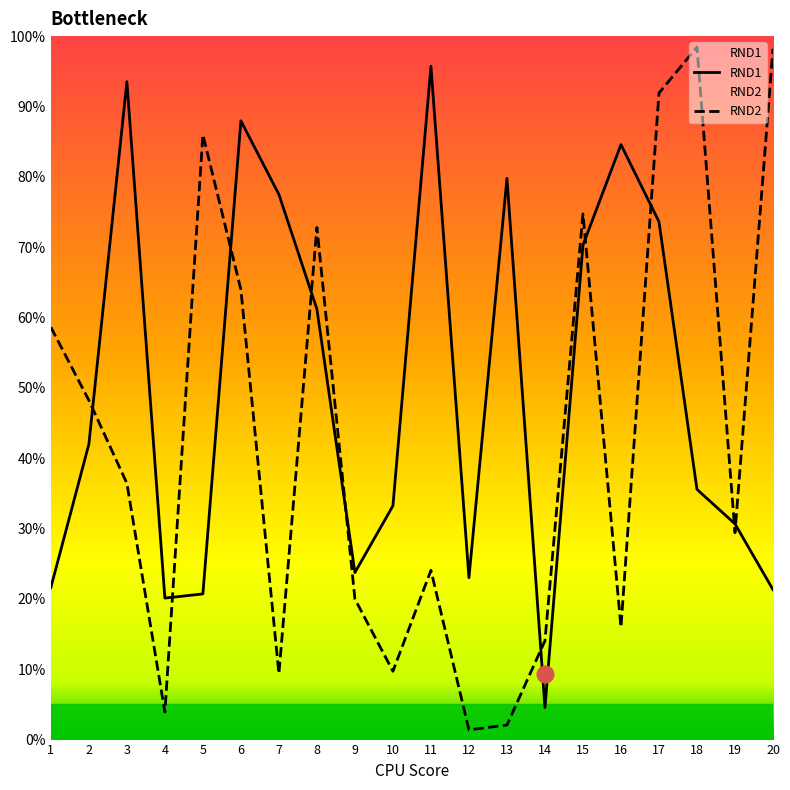

What is the average value of the RND2 series?

0.4